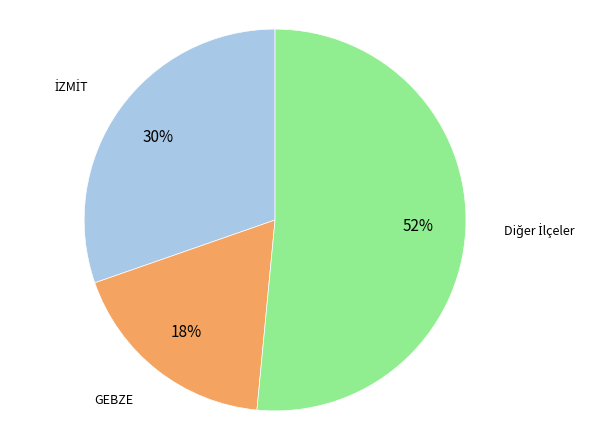

Is there a majority slice in this chart?

Yes